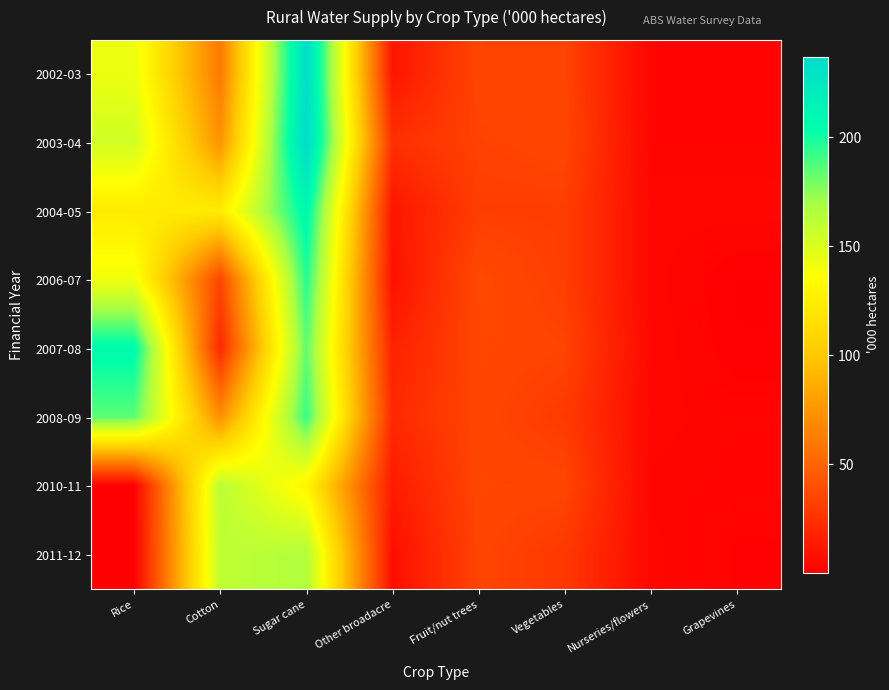

Reading left to right, list all the values displayed in this chart.

2002-03: Rice=143.0	Cotton=61.0	Sugar cane=235.0	Other broadacre=11.0	Fruit/nut trees=35.0	Vegetables=34.0	Nurseries/flowers=3.0	Grapevines=3.0
2003-04: Rice=154.0	Cotton=73.0	Sugar cane=237.0	Other broadacre=24.0	Fruit/nut trees=33.0	Vegetables=35.0	Nurseries/flowers=3.0	Grapevines=3.0
2004-05: Rice=122.0	Cotton=124.0	Sugar cane=209.0	Other broadacre=11.0	Fruit/nut trees=31.0	Vegetables=31.0	Nurseries/flowers=4.0	Grapevines=4.0
2006-07: Rice=141.0	Cotton=35.0	Sugar cane=196.0	Other broadacre=9.0	Fruit/nut trees=37.0	Vegetables=31.0	Nurseries/flowers=4.0	Grapevines=1.0
2007-08: Rice=207.3	Cotton=21.2	Sugar cane=184.0	Other broadacre=17.0	Fruit/nut trees=35.4	Vegetables=33.7	Nurseries/flowers=4.4	Grapevines=1.3
2008-09: Rice=185.0	Cotton=71.6	Sugar cane=191.9	Other broadacre=20.7	Fruit/nut trees=34.9	Vegetables=29.4	Nurseries/flowers=3.9	Grapevines=3.1
2010-11: Rice=0.4	Cotton=163.0	Sugar cane=129.4	Other broadacre=13.8	Fruit/nut trees=35.1	Vegetables=34.9	Nurseries/flowers=3.3	Grapevines=2.8
2011-12: Rice=0.3	Cotton=160.8	Sugar cane=166.1	Other broadacre=7.5	Fruit/nut trees=34.4	Vegetables=28.6	Nurseries/flowers=3.8	Grapevines=2.0